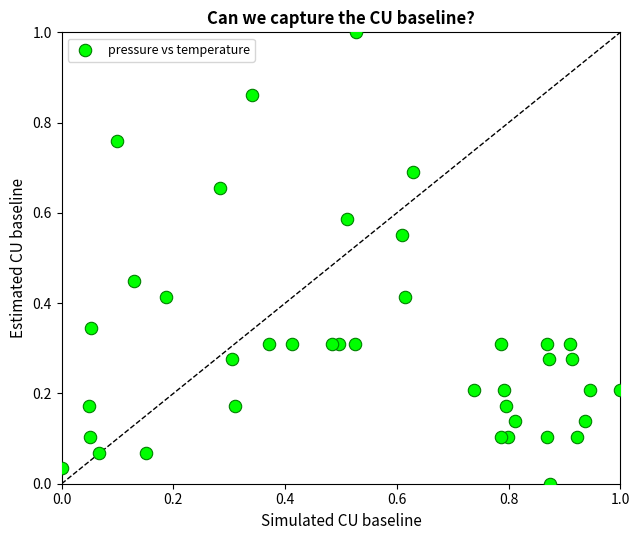

What is the range of Y values (max minus min)?

1.0